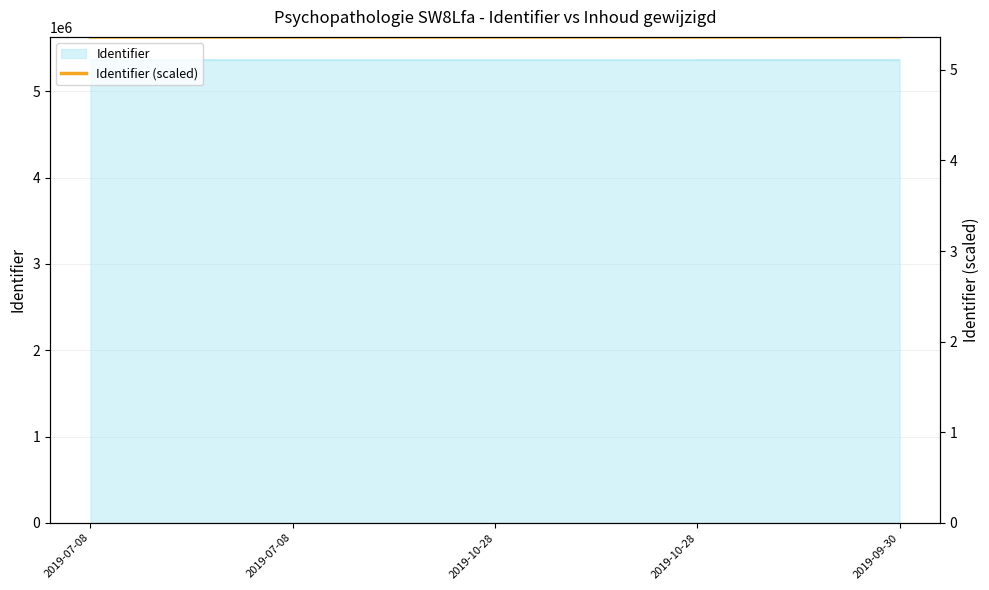

List the labels in order of value, smallest first.

2019-07-08, 2019-07-08, 2019-10-28, 2019-10-28, 2019-09-30